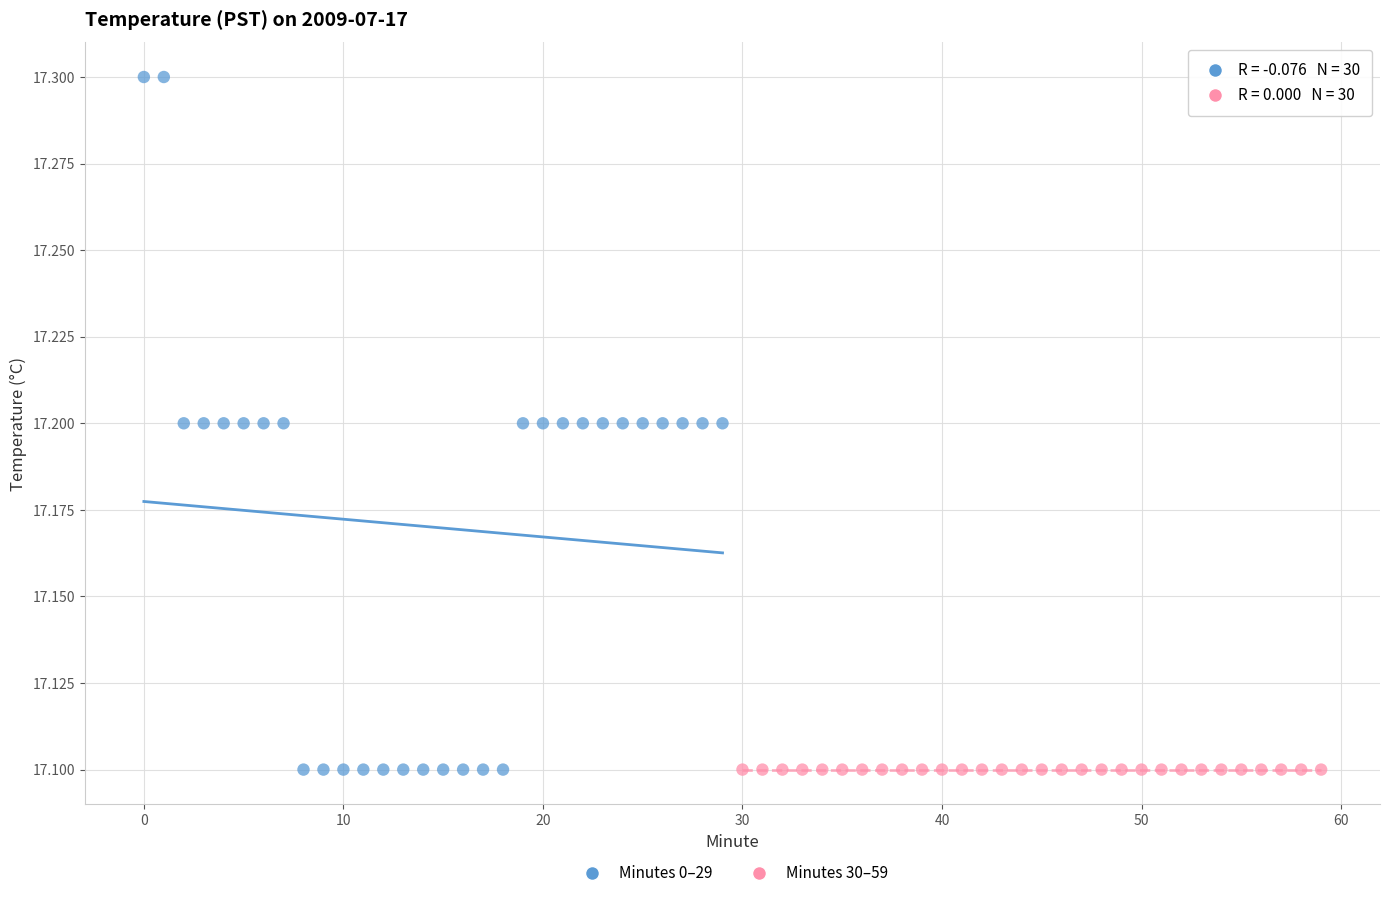

Which series contains the highest Y value?

Minutes 0–29